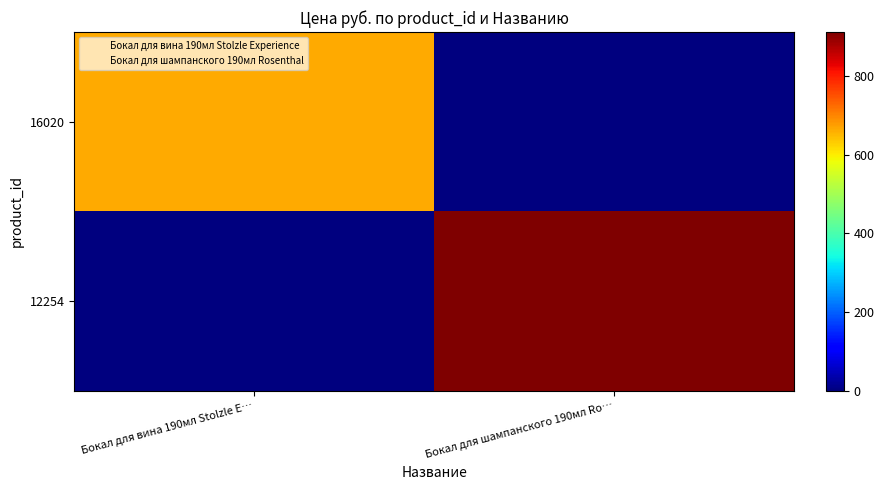

Reading left to right, what are all the values shown in this chart?

16020: Бокал для вина 190мл Stolzle E…=663.0	Бокал для шампанского 190мл Ro…=0.0
12254: Бокал для вина 190мл Stolzle E…=0.0	Бокал для шампанского 190мл Ro…=911.5